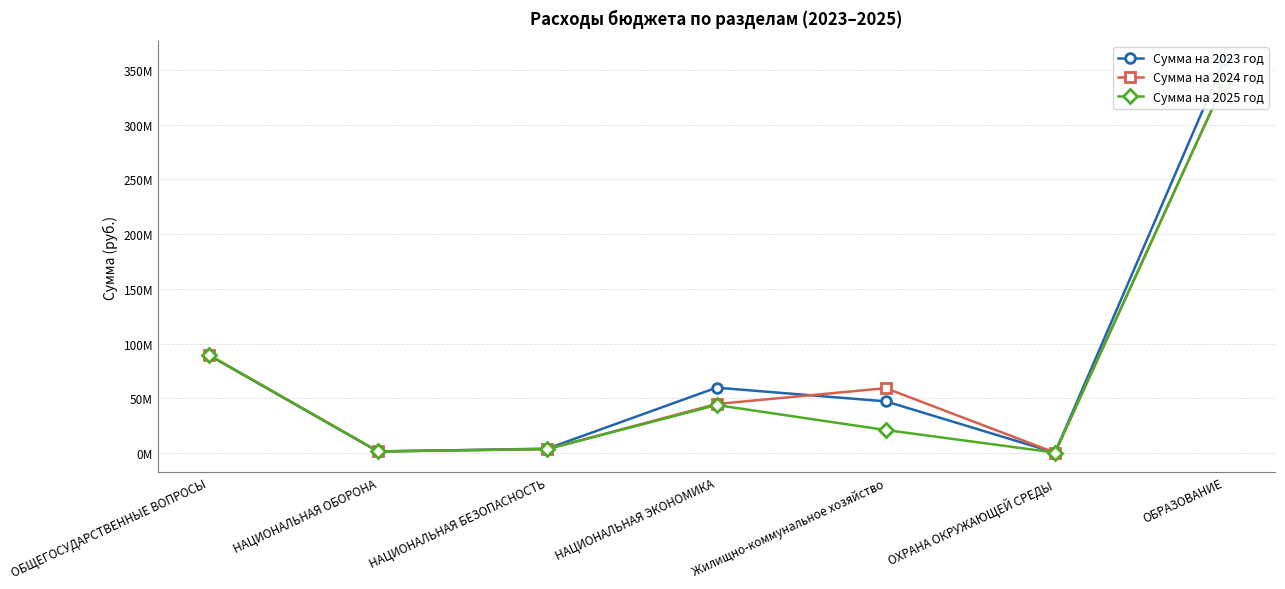

Rank the series at НАЦИОНАЛЬНАЯ ОБОРОНА from highest to lowest value.

Сумма на 2025 год, Сумма на 2024 год, Сумма на 2023 год